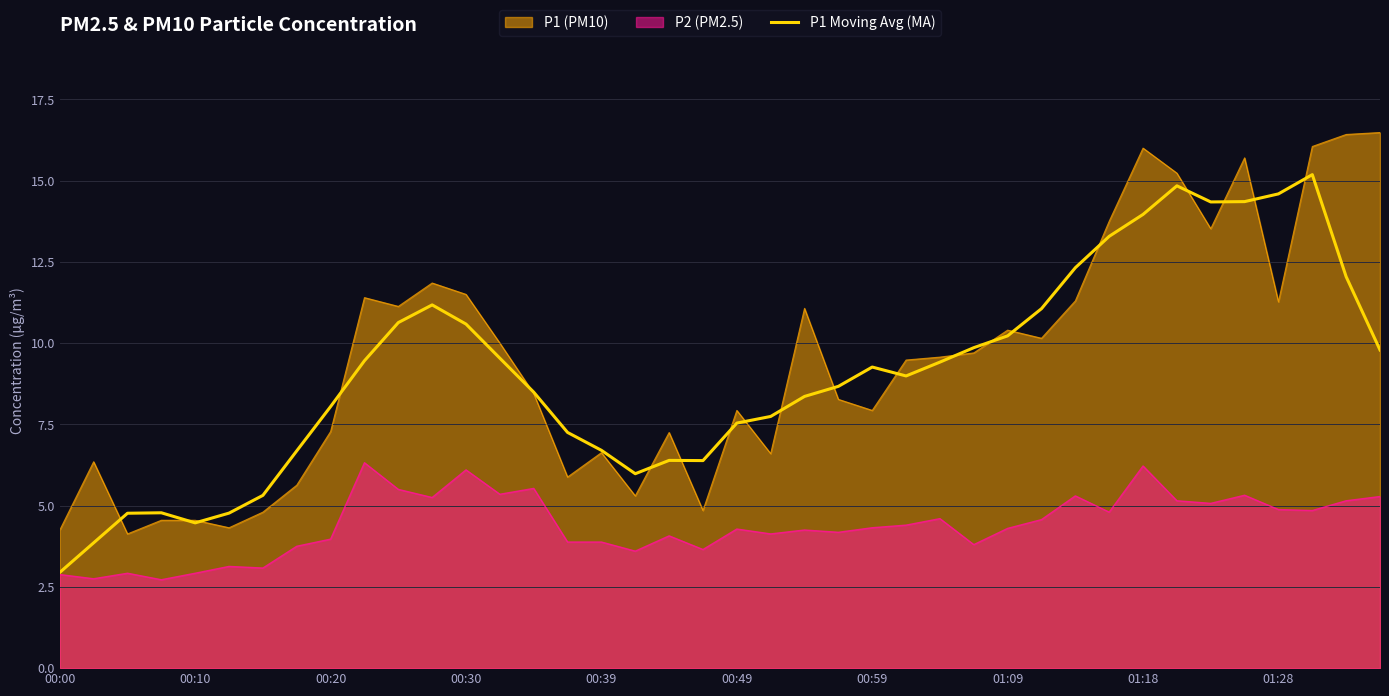

What is the smallest value displayed?

2.7